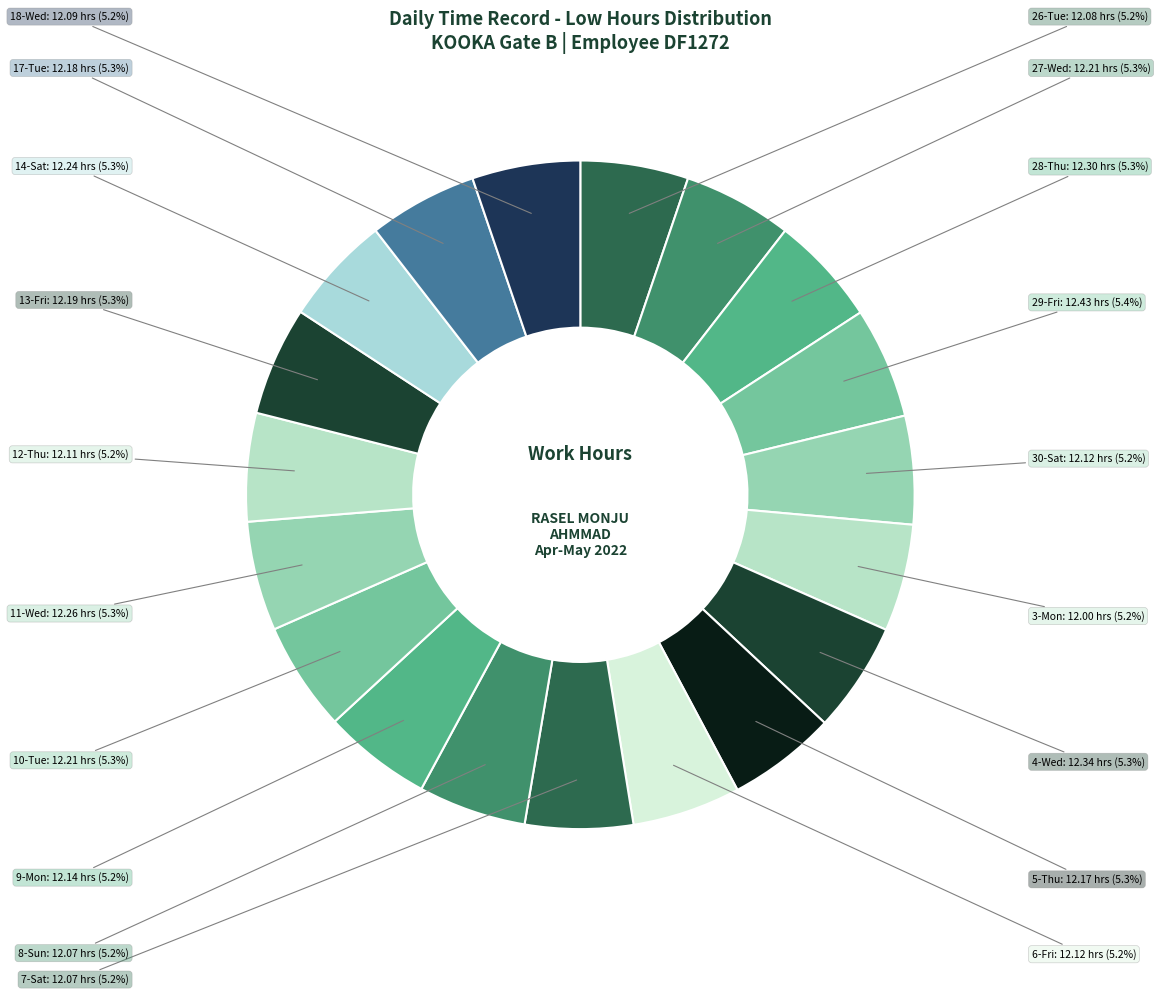

Does any single category account for the majority?

No